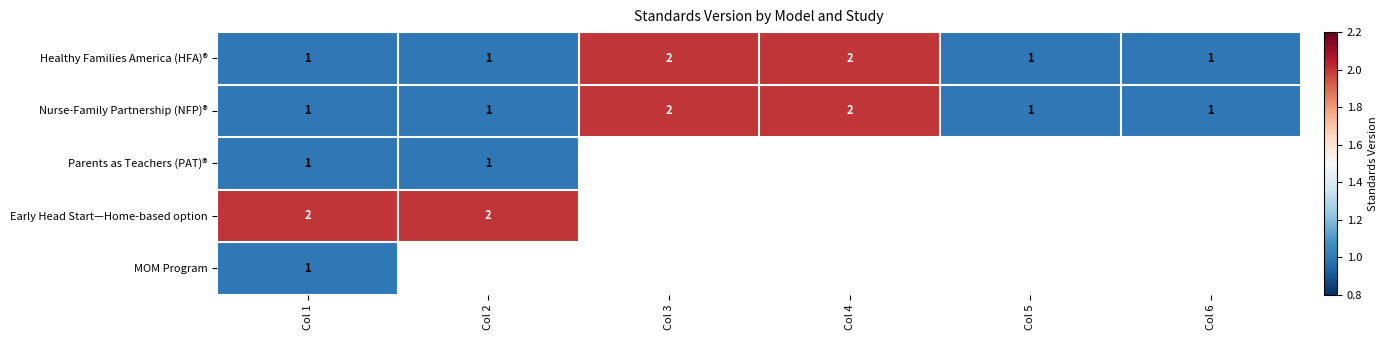

Where is Nurse-Family Partnership (NFP)® nearest to the value 1?

Col 1